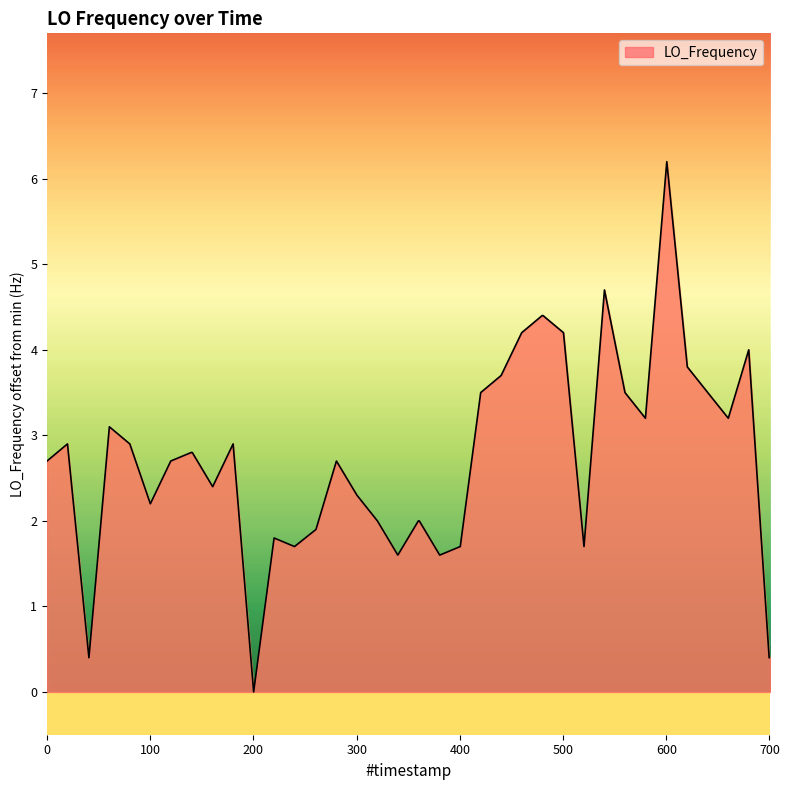

What is the difference between the maximum and minimum values?

6.2